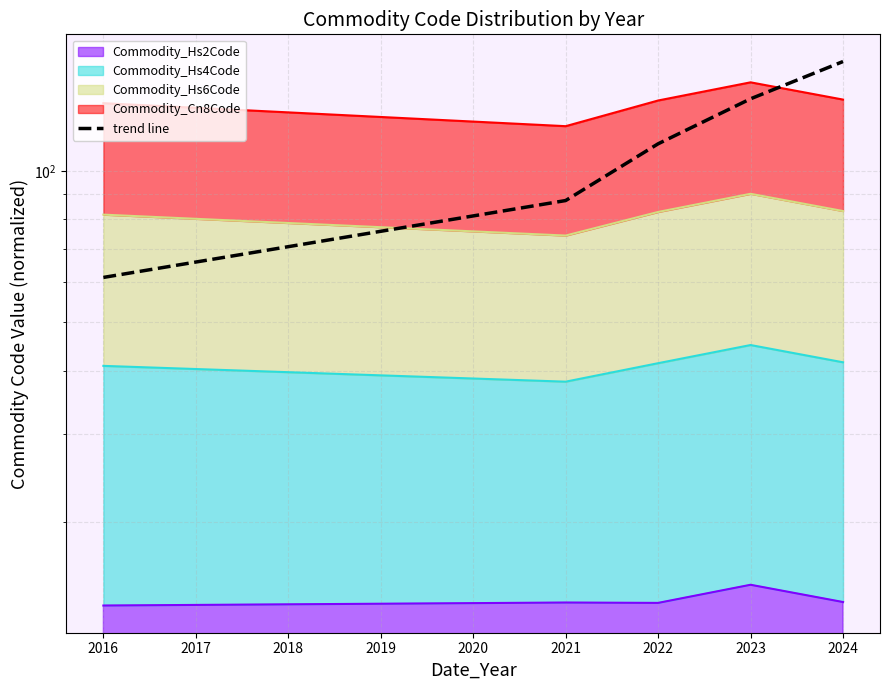

What is the value of the 1st point from the left?

61.3